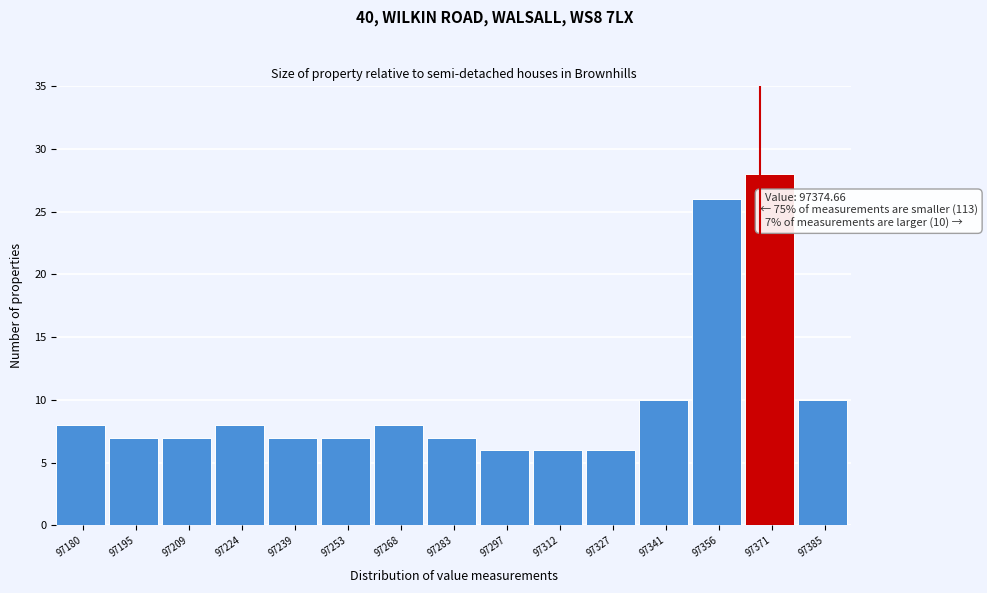

Reading right to left, transcribe all the data shown in this chart.

10	28	26	10	6	6	6	7	8	7	7	8	7	7	8